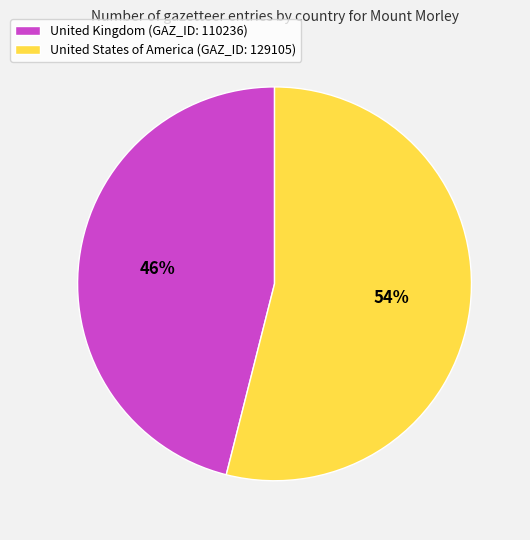

Is it true that United States of America is 54% of the pie?

True